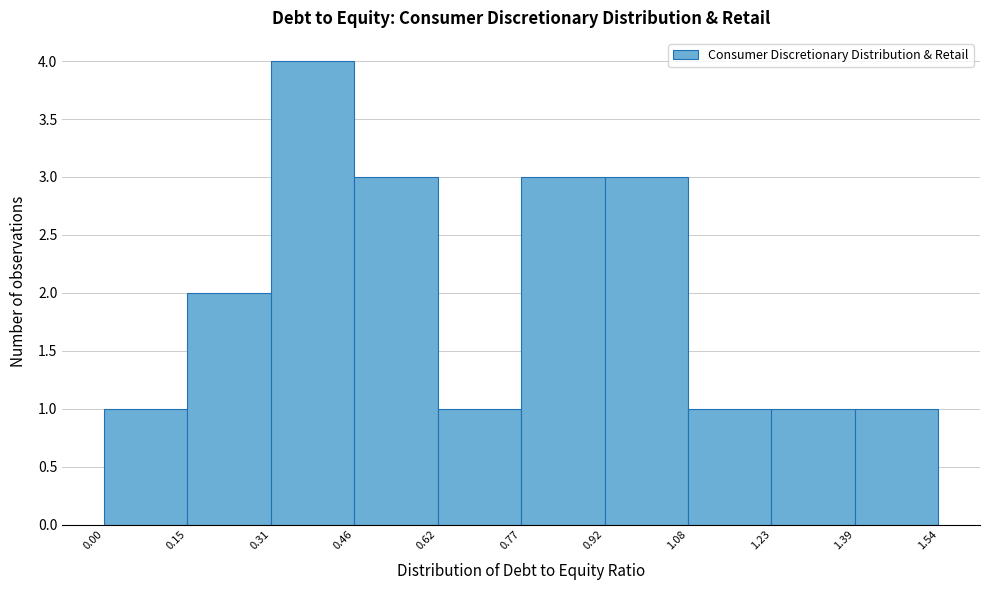

Reading left to right, list every bar in this chart as the range it spans on the x-axis followed by its height. The values are not printed on the chart, so give them approximately, as read against the axis.

0.00 to 0.15: 1
0.15 to 0.31: 2
0.31 to 0.46: 4
0.46 to 0.62: 3
0.62 to 0.77: 1
0.77 to 0.92: 3
0.92 to 1.08: 3
1.08 to 1.23: 1
1.23 to 1.39: 1
1.39 to 1.54: 1